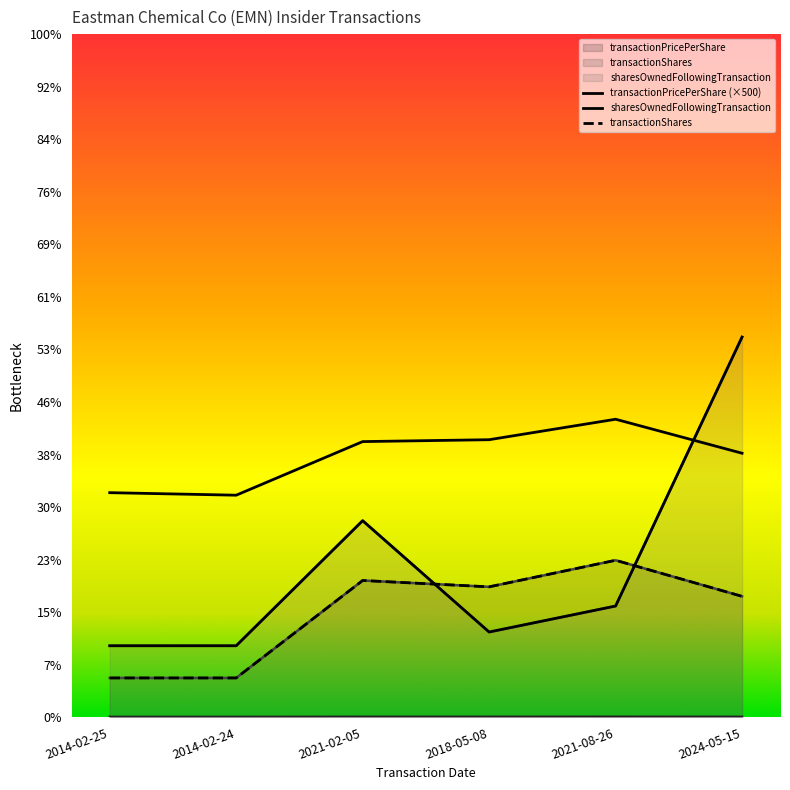

Rank the categories by transactionShares value from highest to lowest.

2021-08-26, 2021-02-05, 2018-05-08, 2024-05-15, 2014-02-25, 2014-02-24